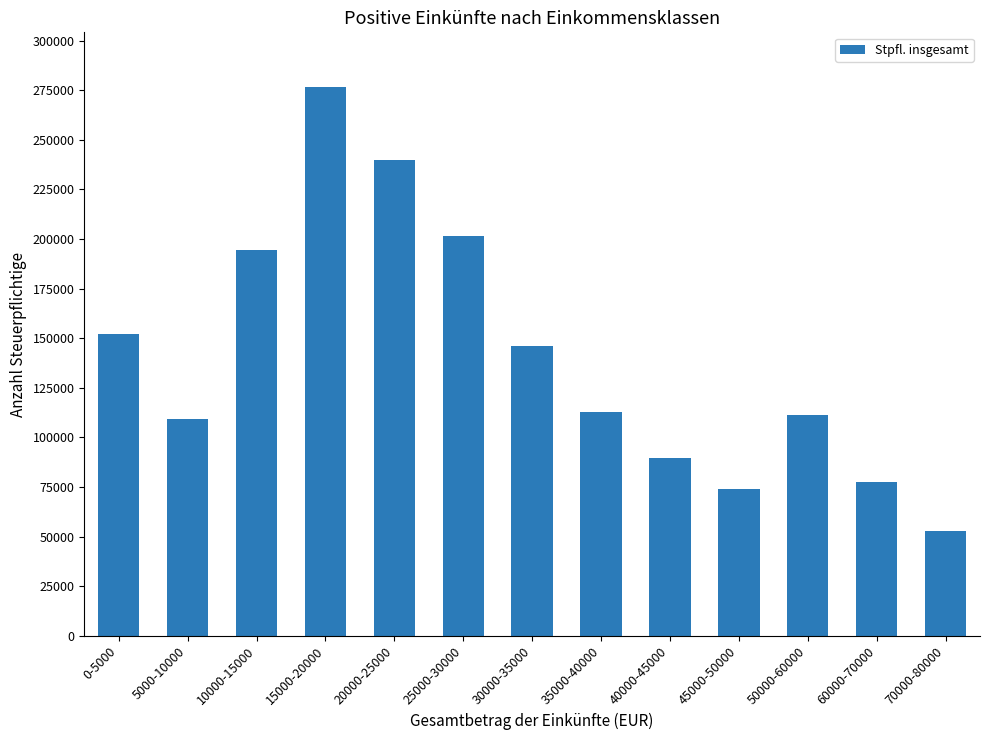

At which category does the chart reach its minimum across all series?

70000-80000